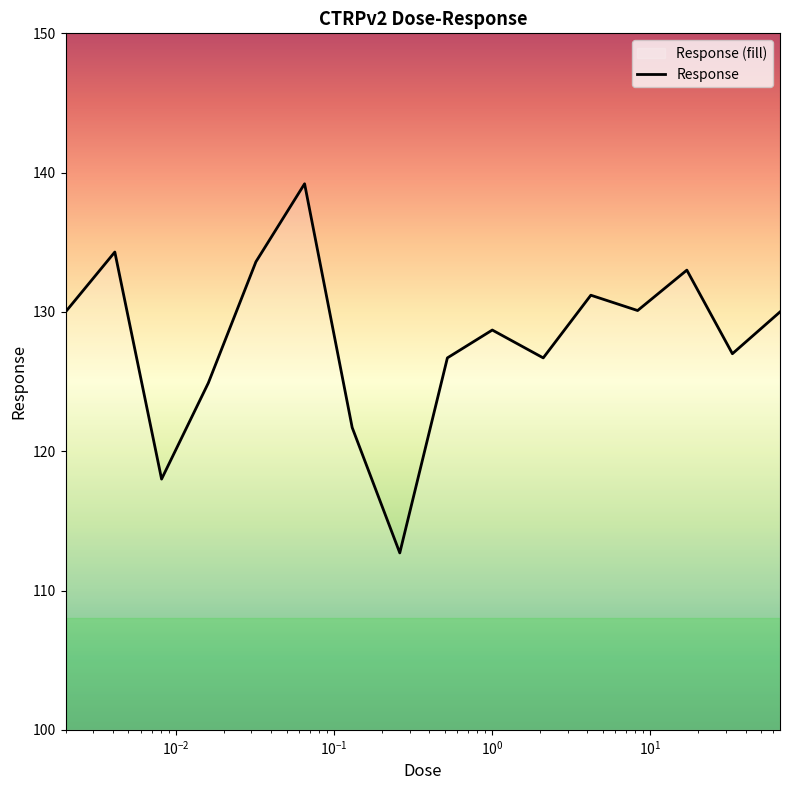

What is the greatest value displayed?

139.2